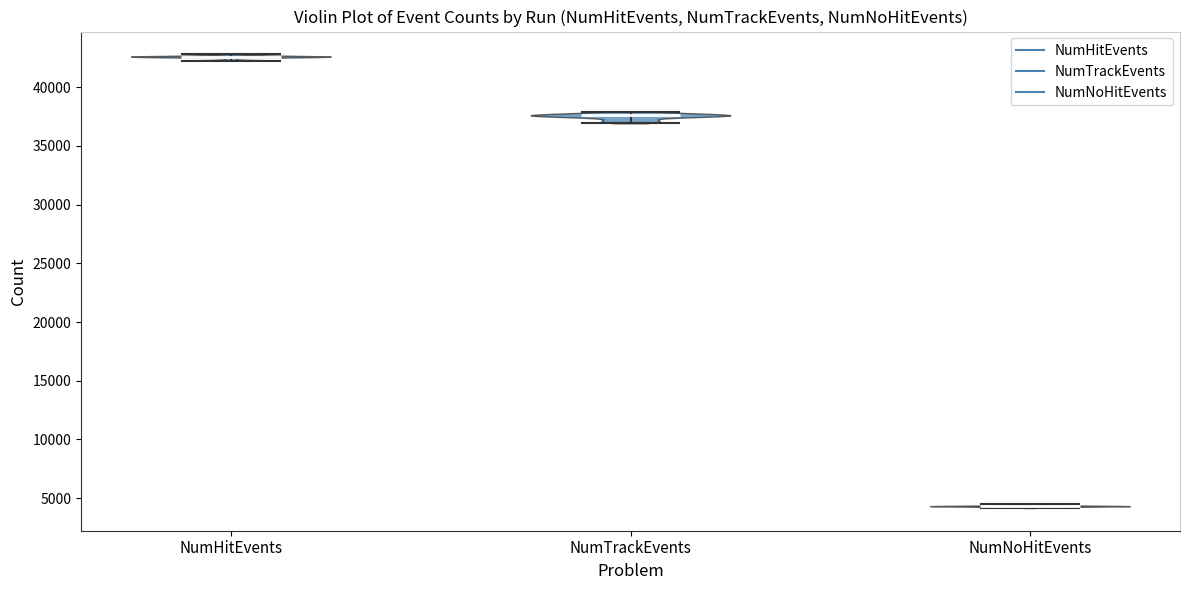

Which violin has the highest median line?

NumHitEvents